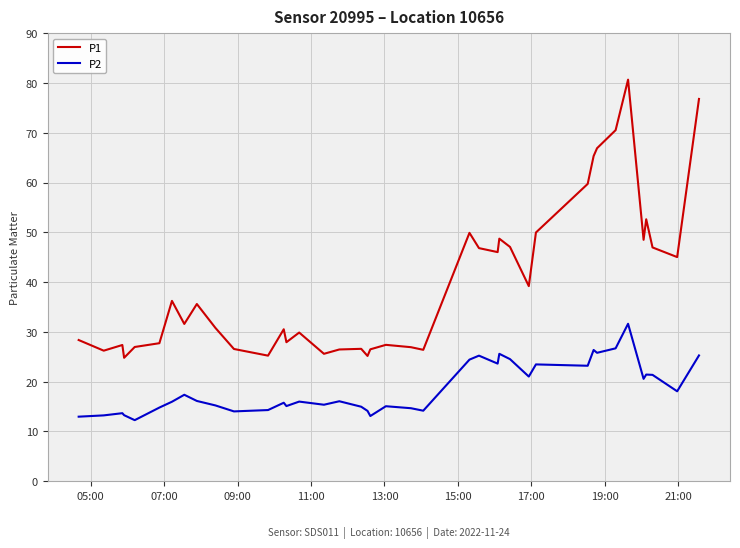

True or false: P2 and P1 cross at least once.

False